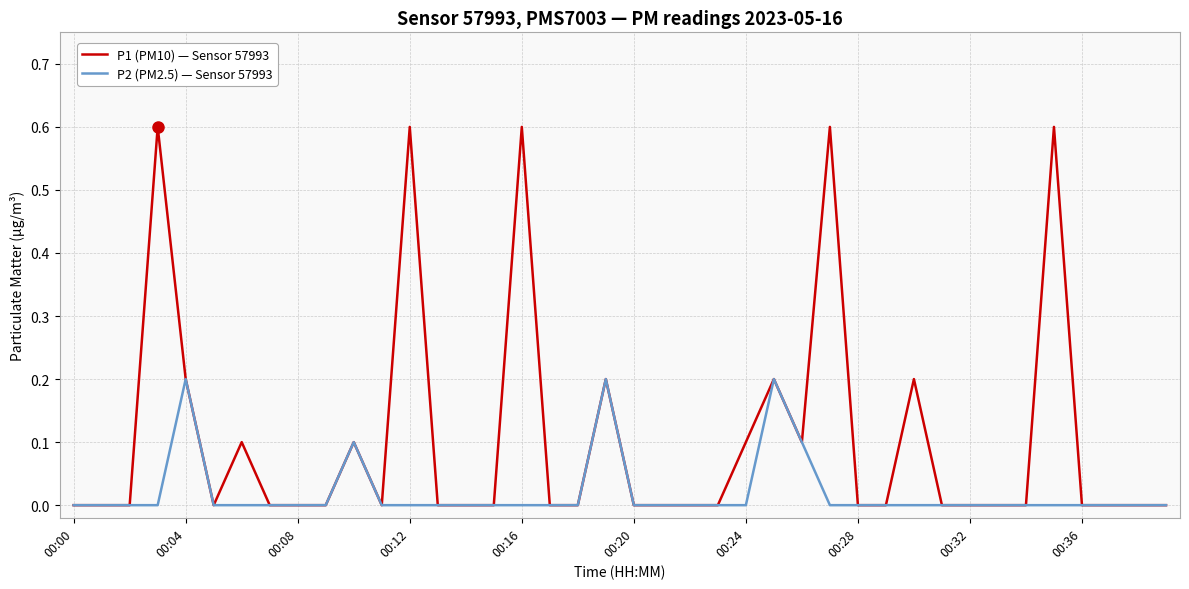

Which series has the largest total across all categories?

P1 (PM10) — Sensor 57993